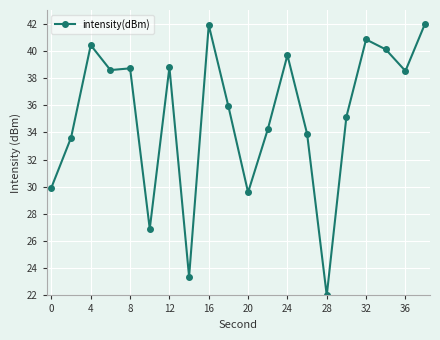

What is the greatest value displayed?

42.0